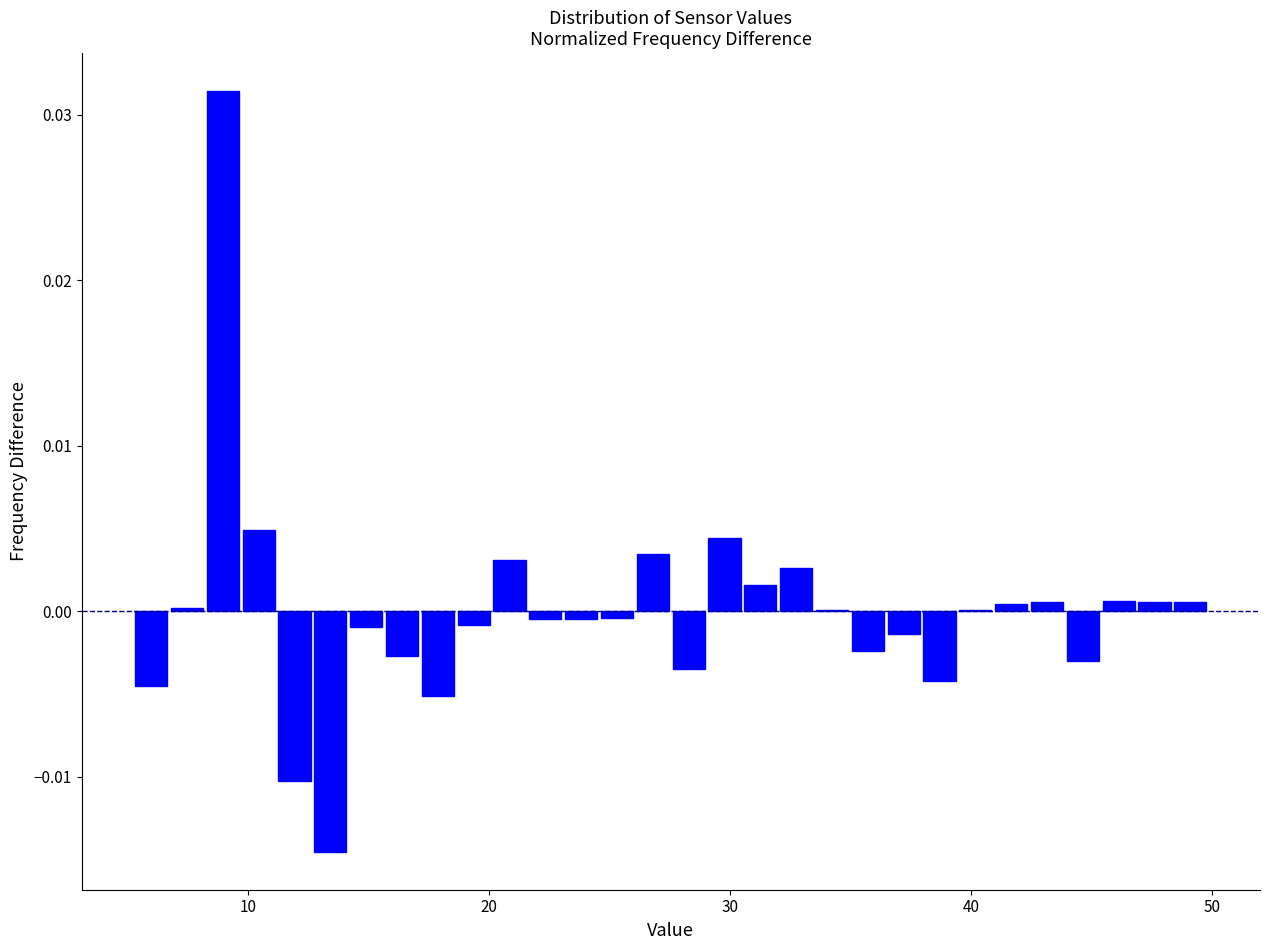

Read against the x-axis, roughly where is the centre of the tallest bar?

9